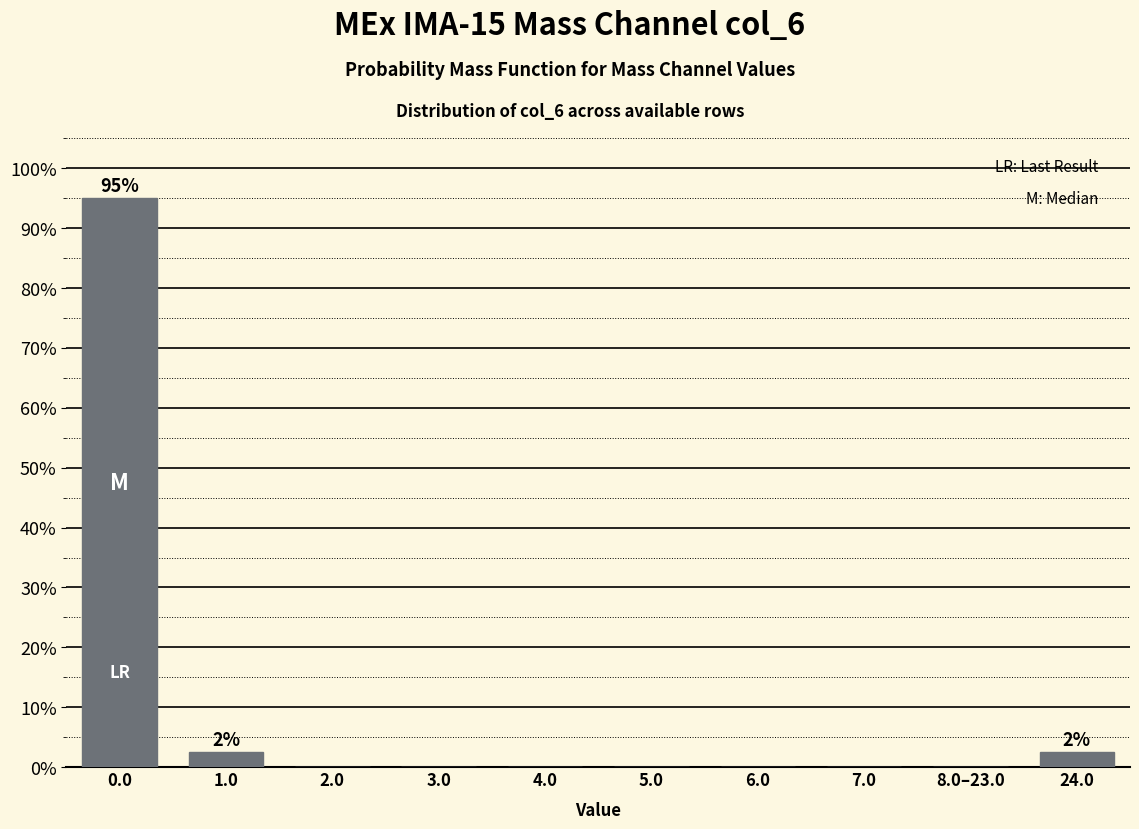

Reading left to right, what are all the values shown in this chart?

0.0=95.0	1.0=2.5	2.0=0.0	3.0=0.0	4.0=0.0	5.0=0.0	6.0=0.0	7.0=0.0	8.0–23.0=0.0	24.0=2.5